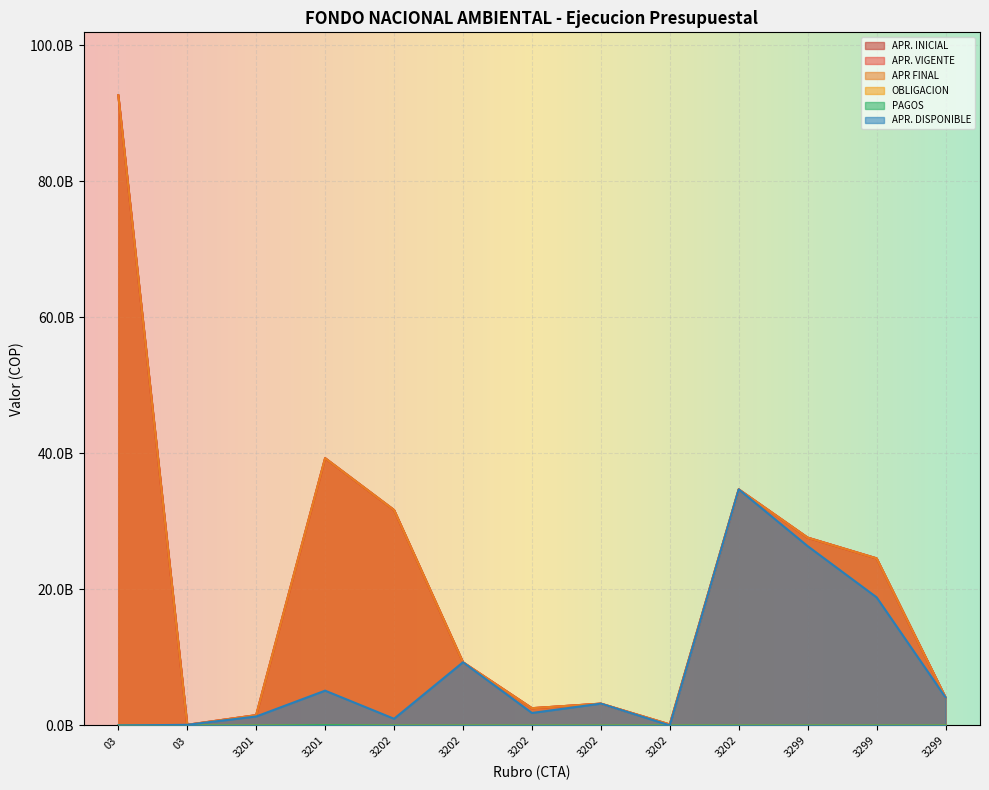

At which category is the sum across all series the highest?

03